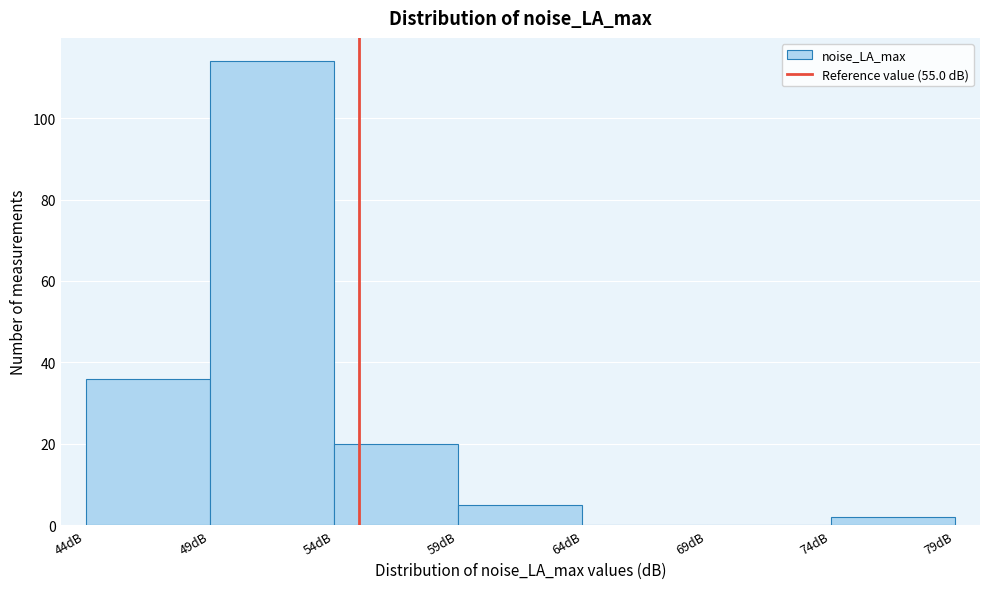

What is the height of the bar covering 49 to 54 on the x-axis? The values are not printed on the chart, so give them approximately, as read against the axis.

114